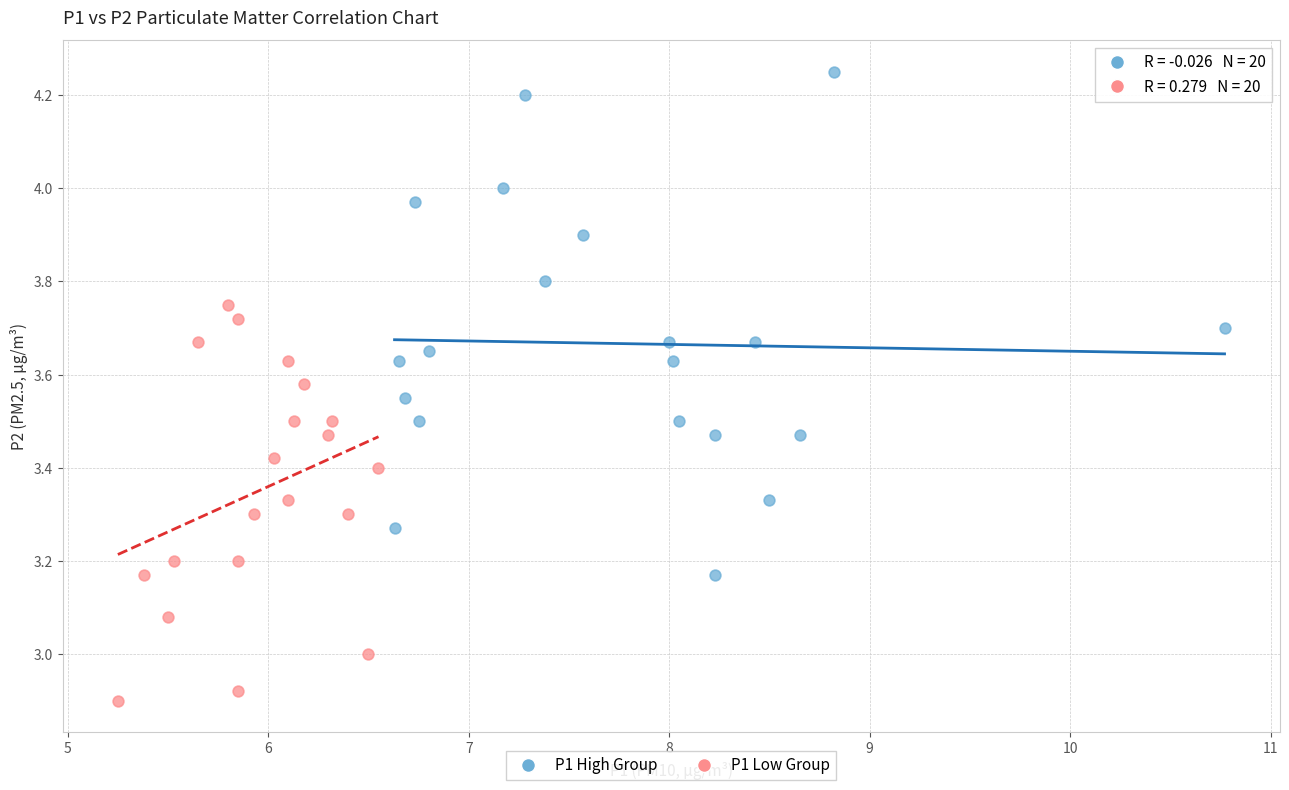

Which series has the largest Y range (max minus min)?

P1 High Group